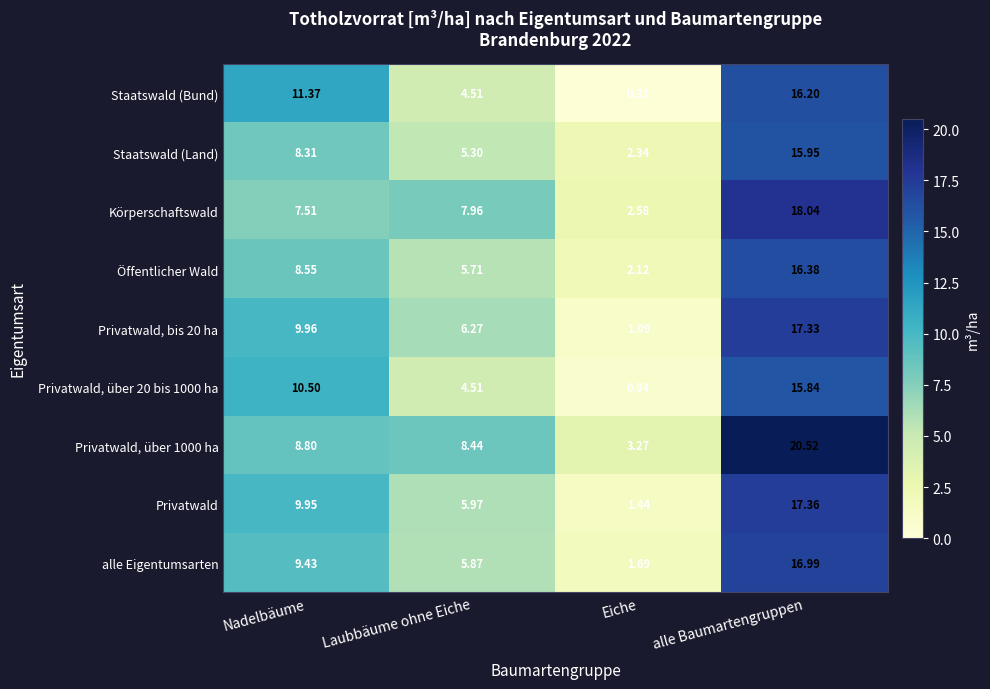

Where is Privatwald, über 20 bis 1000 ha nearest to the value 8?

Nadelbäume